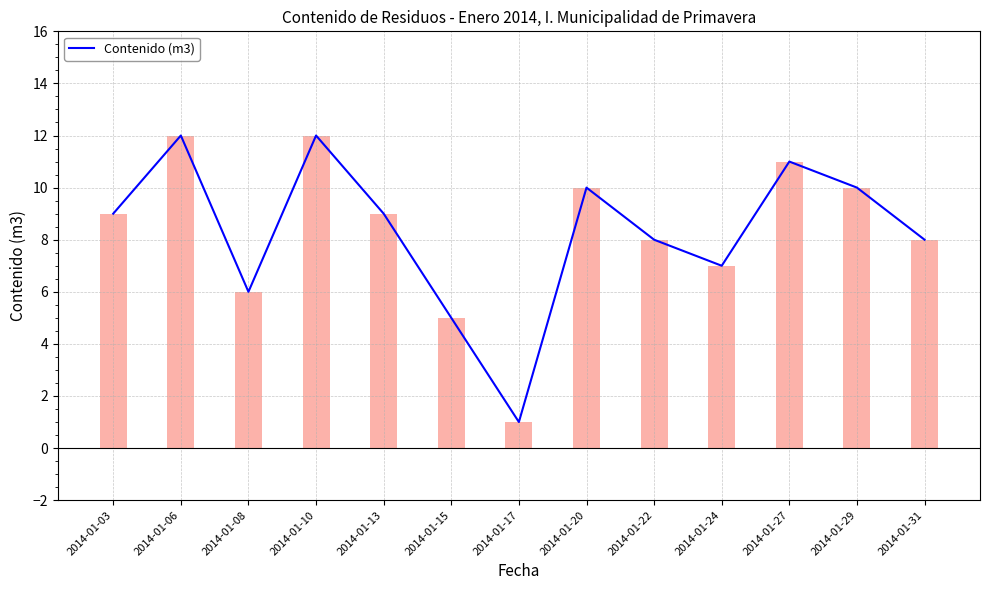

What is the sum of all values?

108